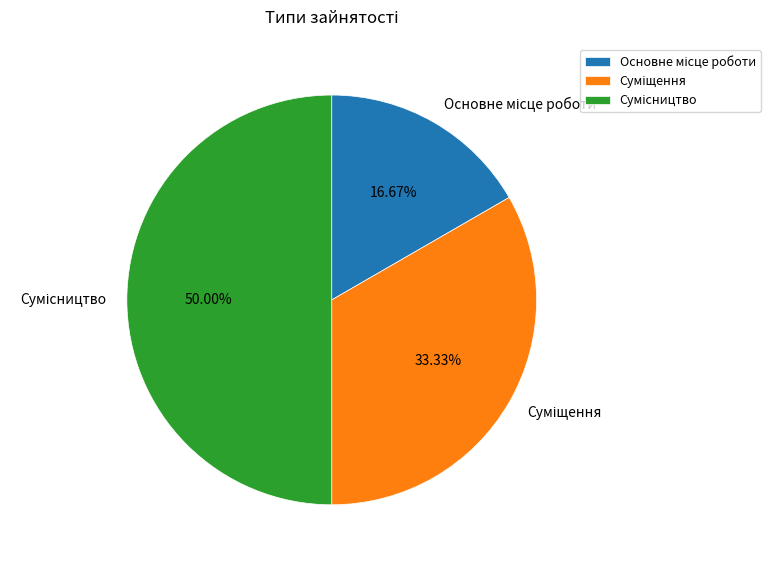

To the nearest percent, what is the average slice percentage?

33%